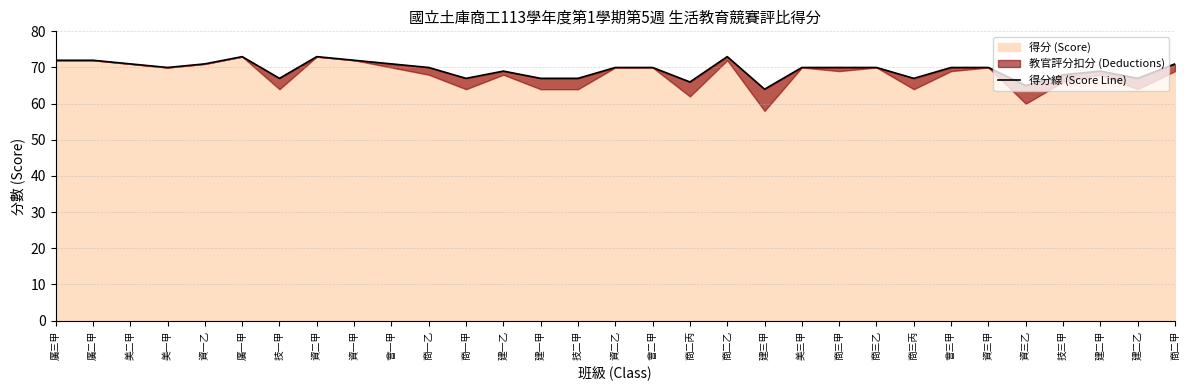

The chart shows a value of 13 at 建三甲. True or false?

False